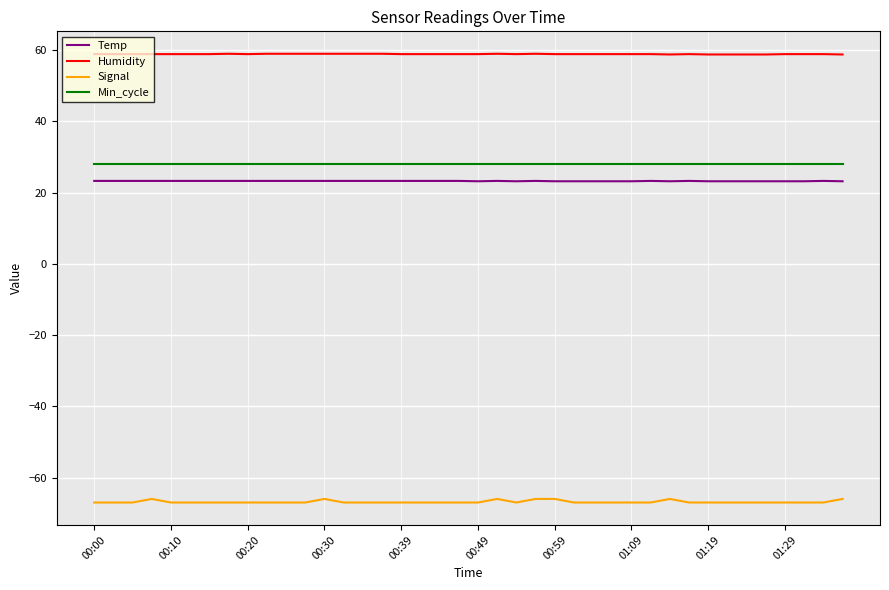

What is the average value of the Signal series?

-66.8